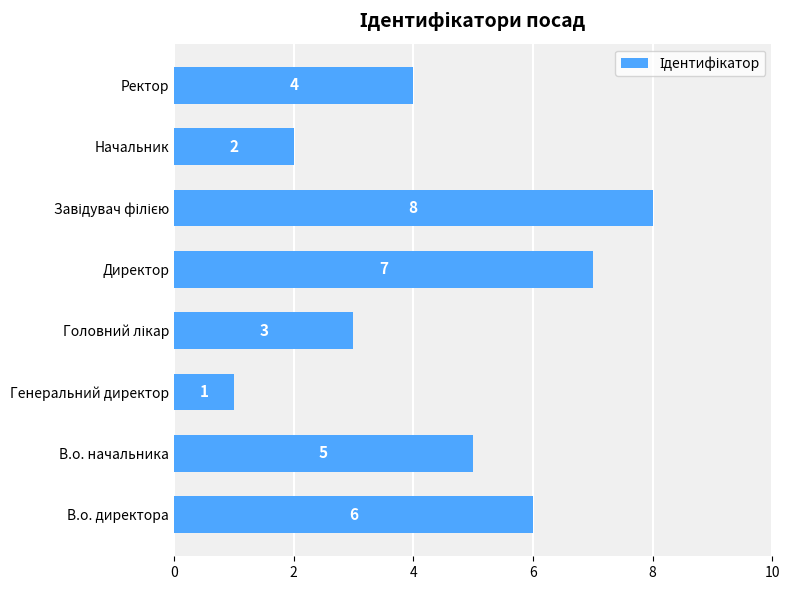

How many values are below 5?

4